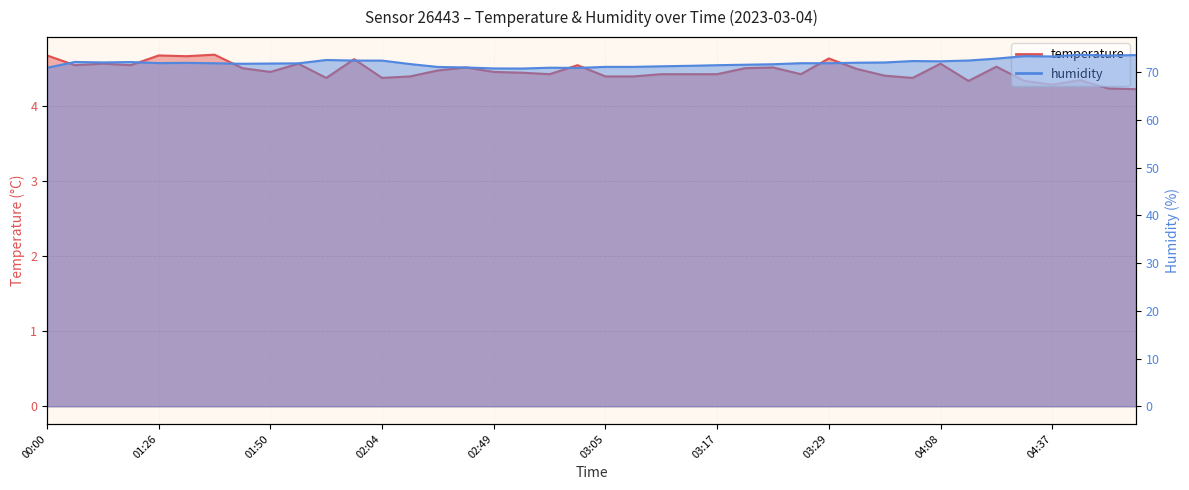

What is the value of the temperature point at the 10th from the left?

4.6